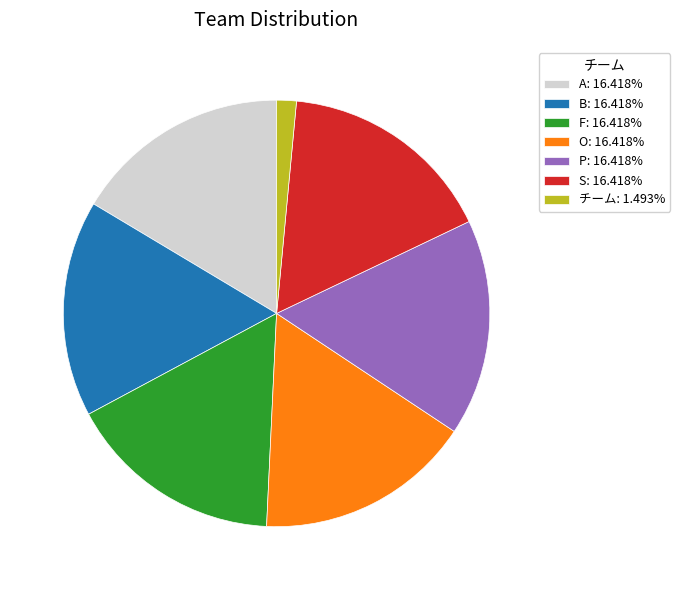

Is there any slice that represents more than half of the pie?

No